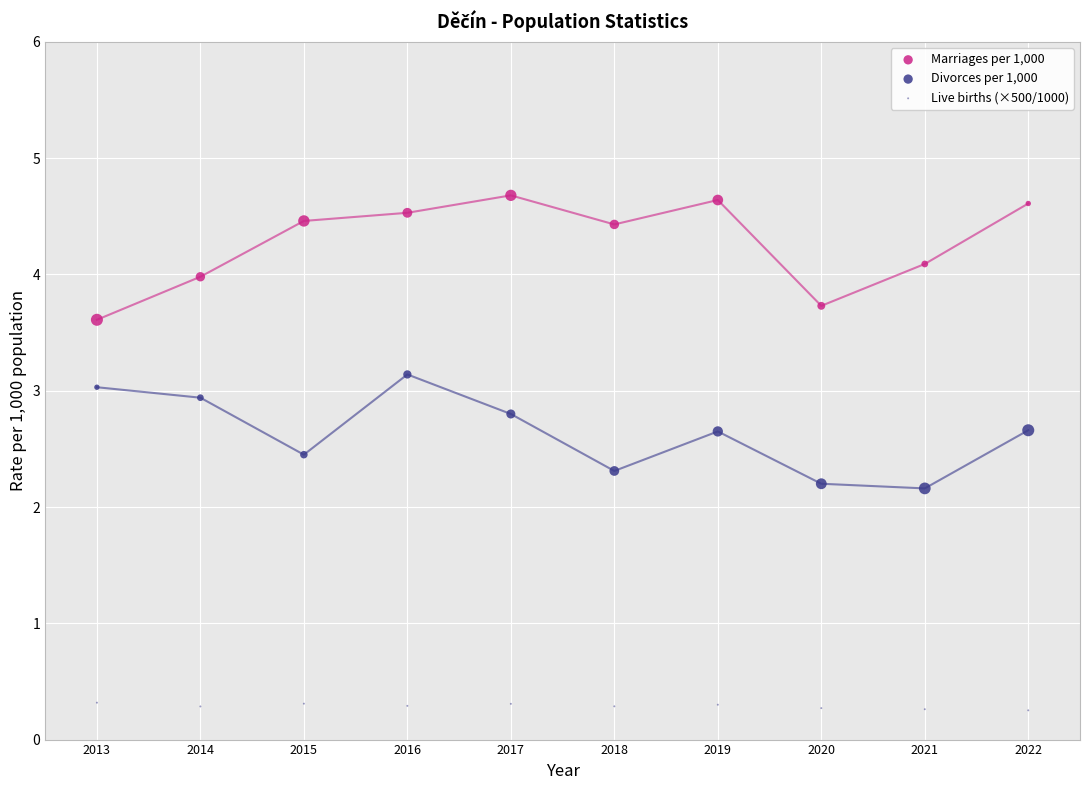

How many data points are displayed?

30